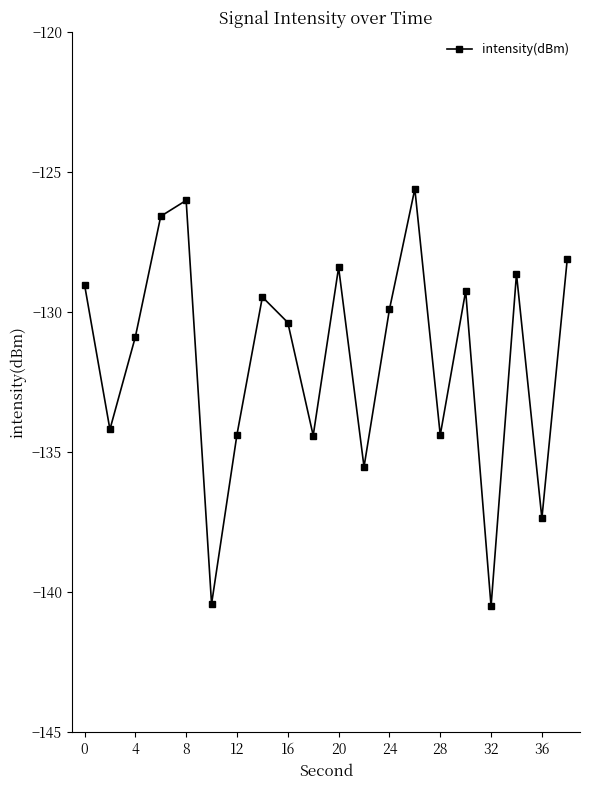

True or false: the data has more than 1 interior local peaks.

True